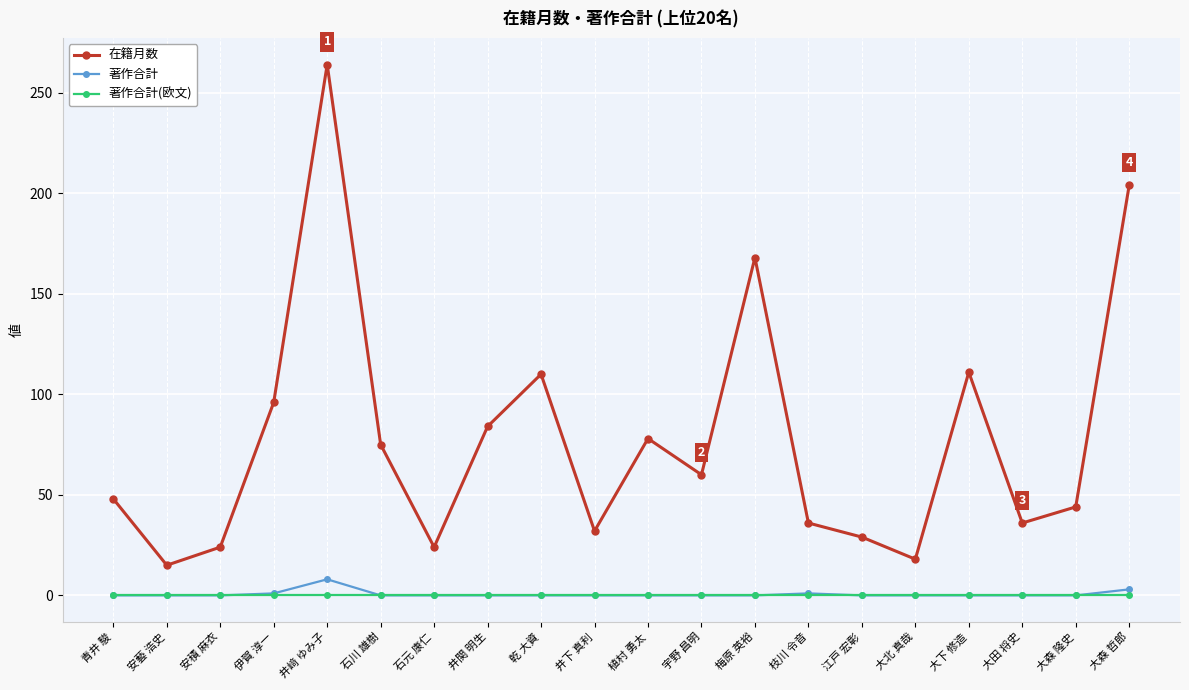

Is this an area chart (filled region under the line)?

No